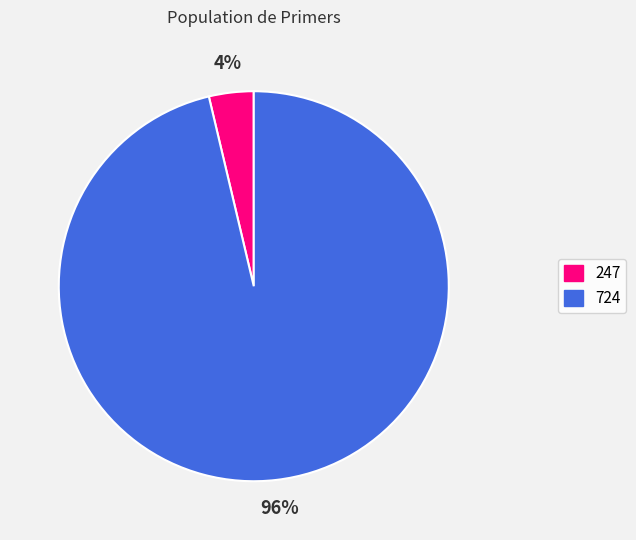

To the nearest percent, what is the combined percentage of 247 and 724?

100%